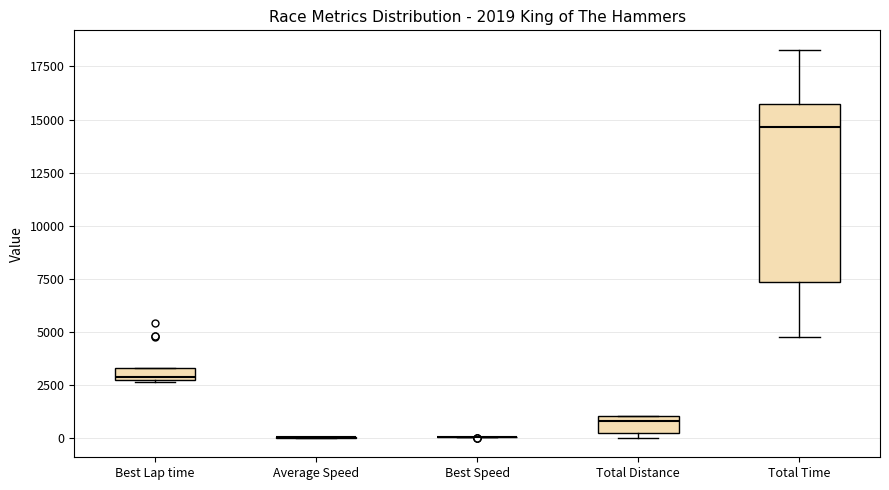

Comparing the boxes themselves (not the whiskers), which one is the tallest?

Total Time